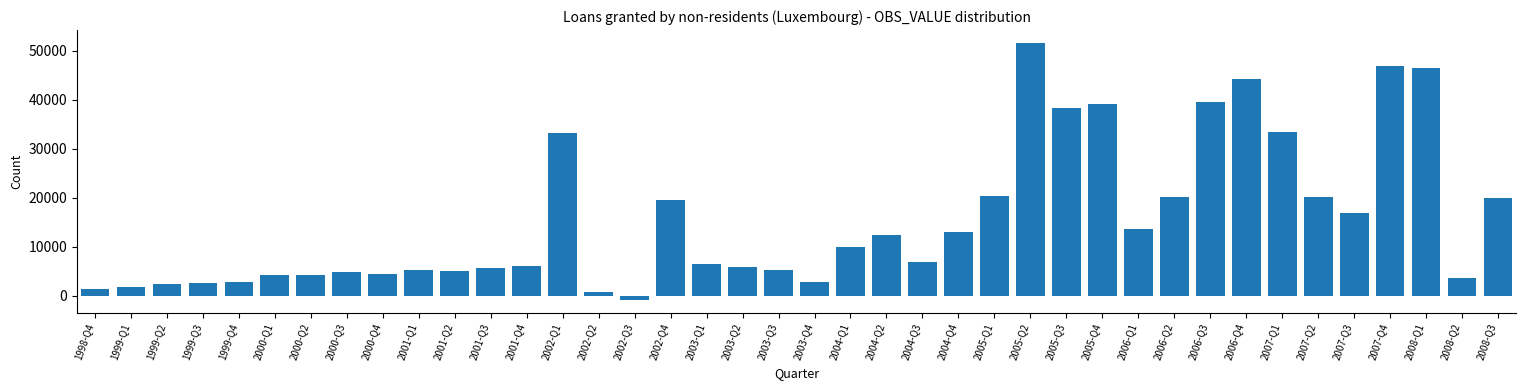

What is the change in value from 2006-Q1 to 2007-Q1?

+19912.0